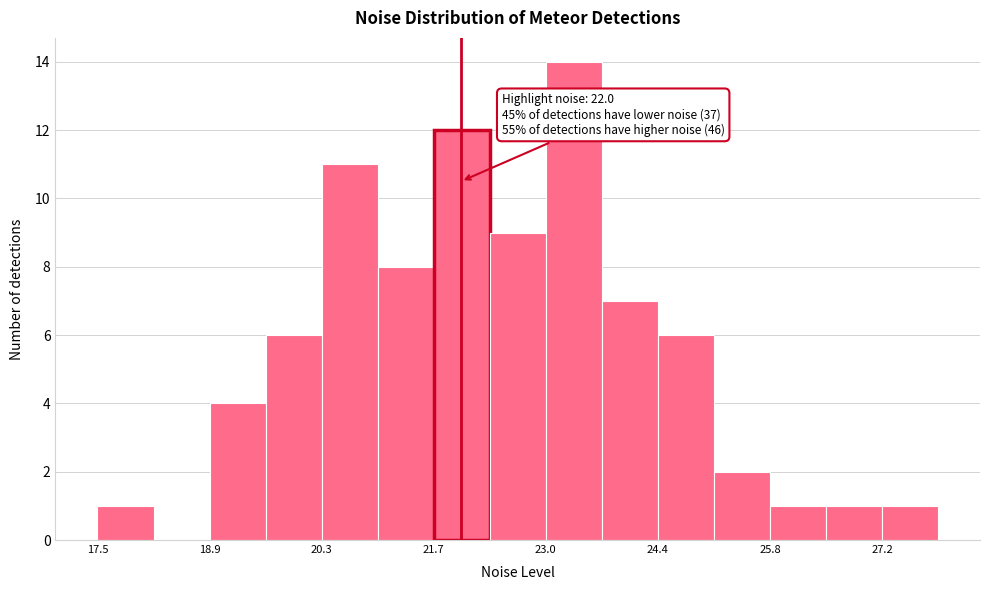

Around what value on the x-axis is the tallest bar? Give the approximate position of its centre, as read against the axis.

23.4